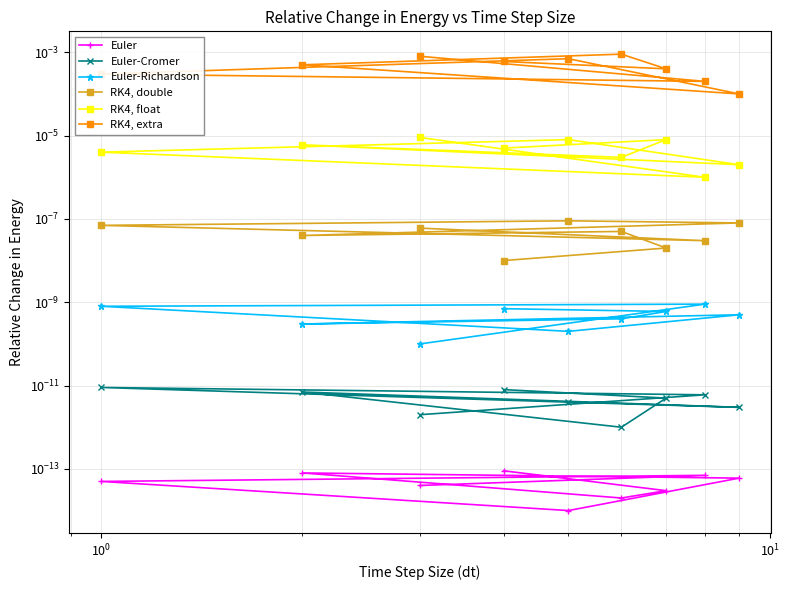

Which has a higher value, $\mathdefault{10^{1}}$ or $\mathdefault{10^{0}}$?

$\mathdefault{10^{1}}$